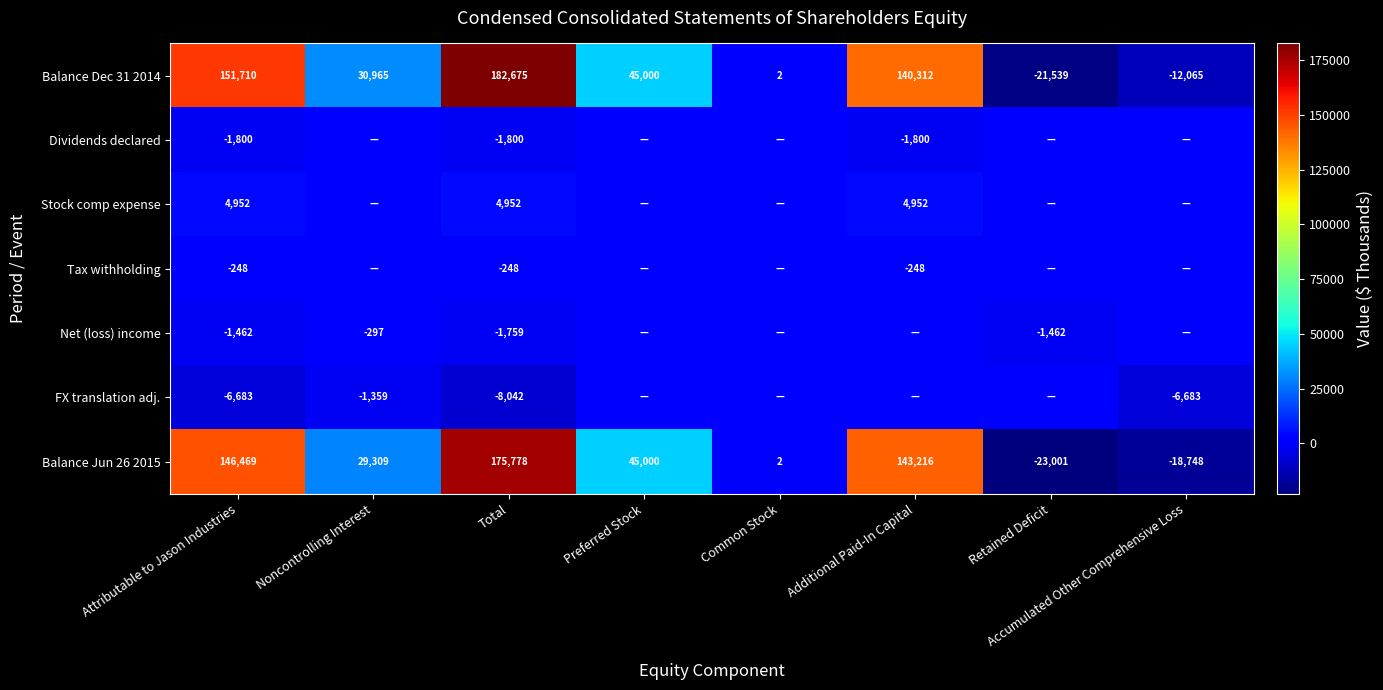

True or false: Balance Jun 26 2015 has a value of 45000 at Preferred Stock.

True